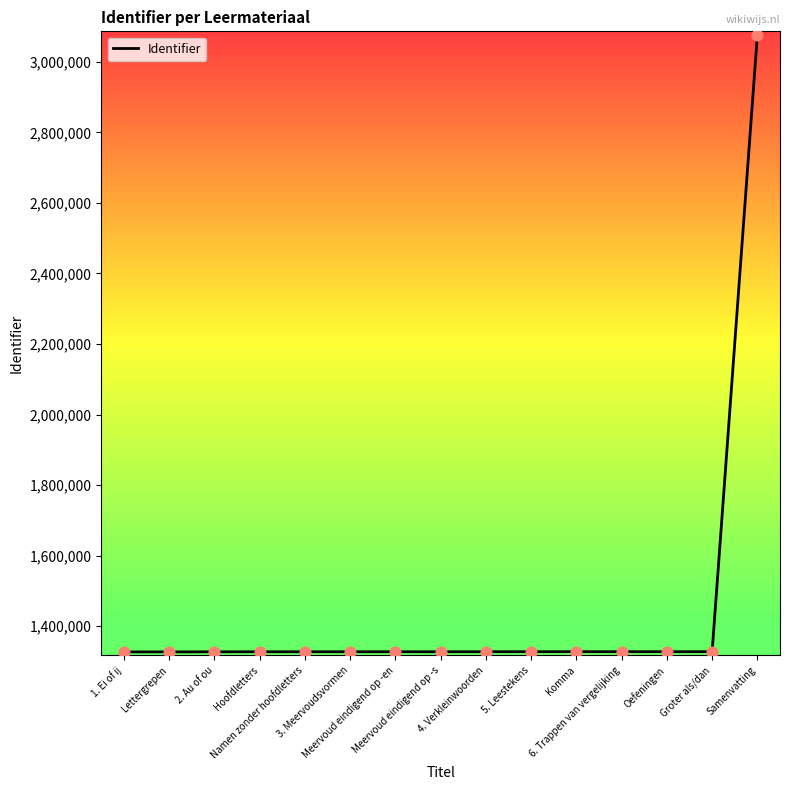

What is the maximum value shown in the chart?

3076454